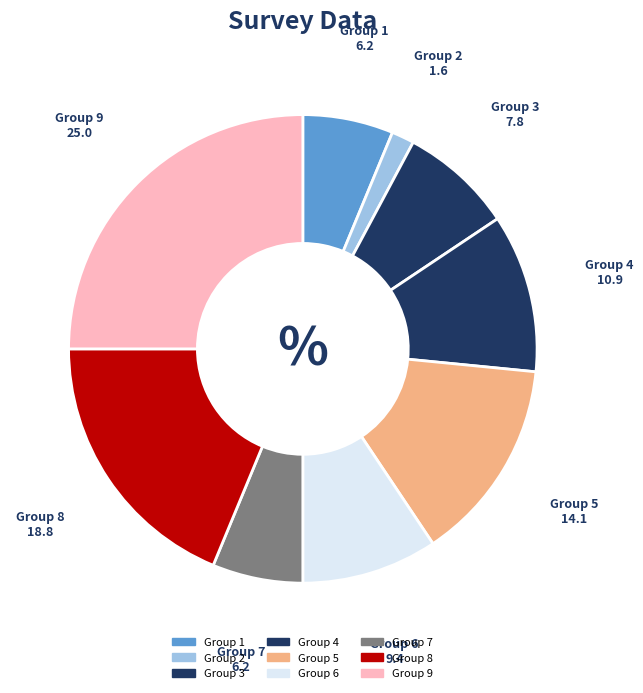

Count the number of slices in the pie.

9